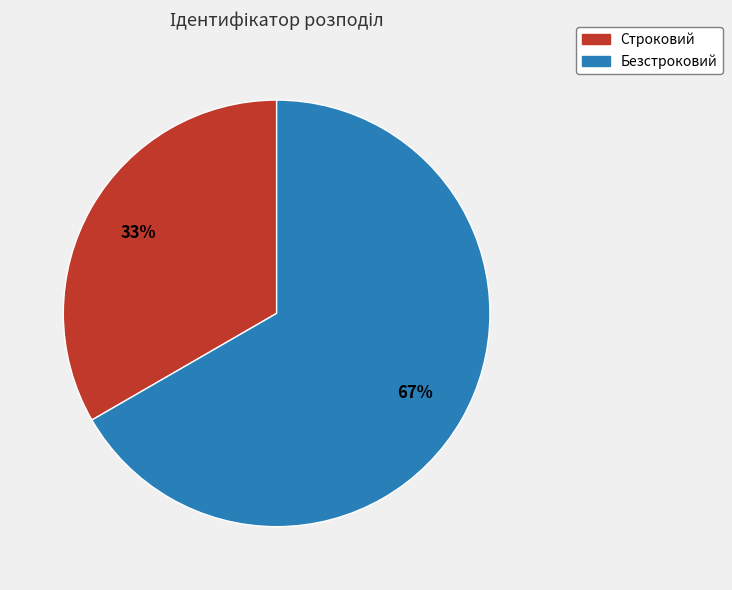

To the nearest percent, what is the average slice percentage?

50%